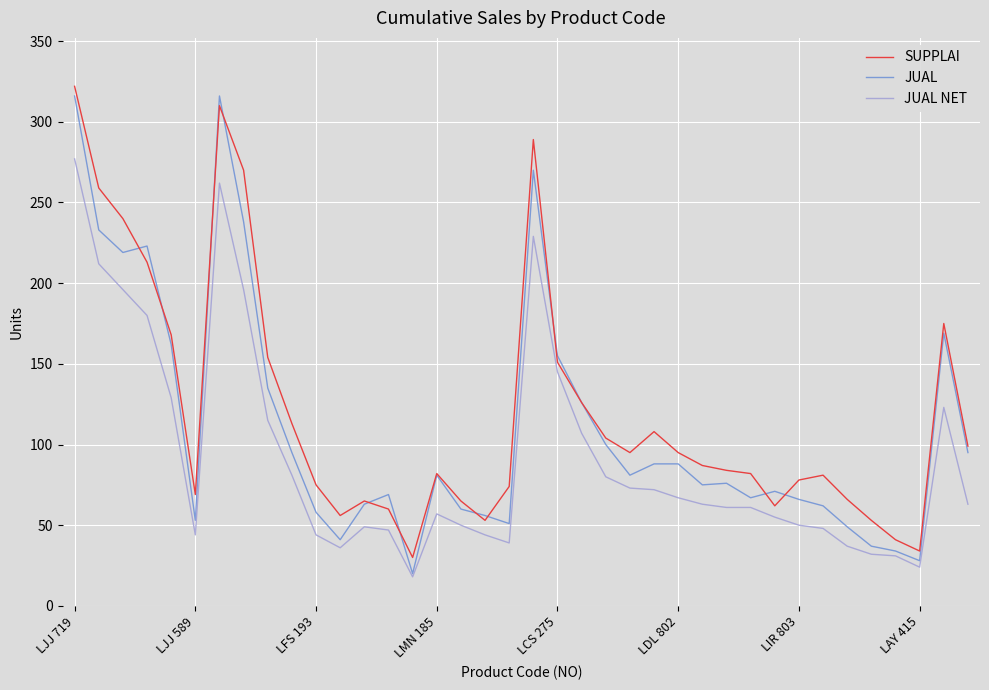

Which series has the largest total across all categories?

SUPPLAI